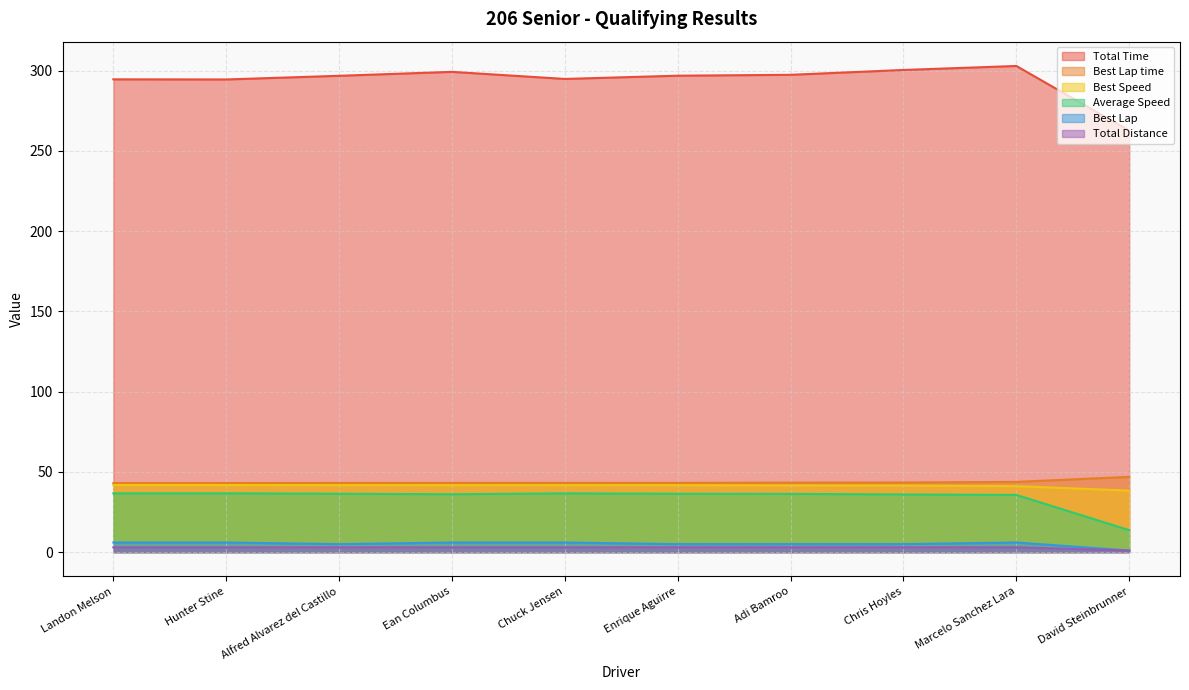

Which series has the widest spread of values?

Total Time